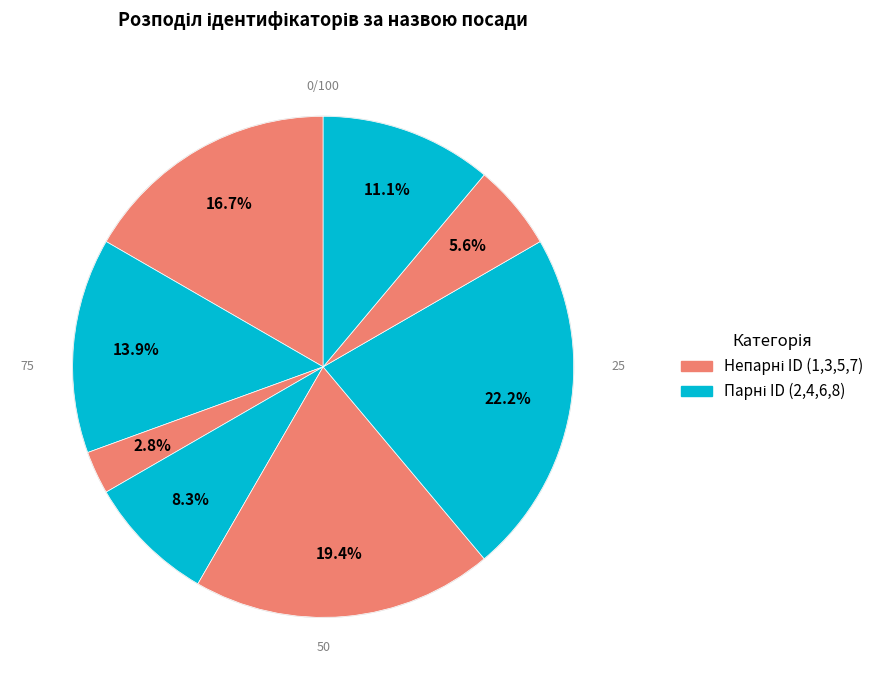

To the nearest percent, what is the average slice percentage?

12%